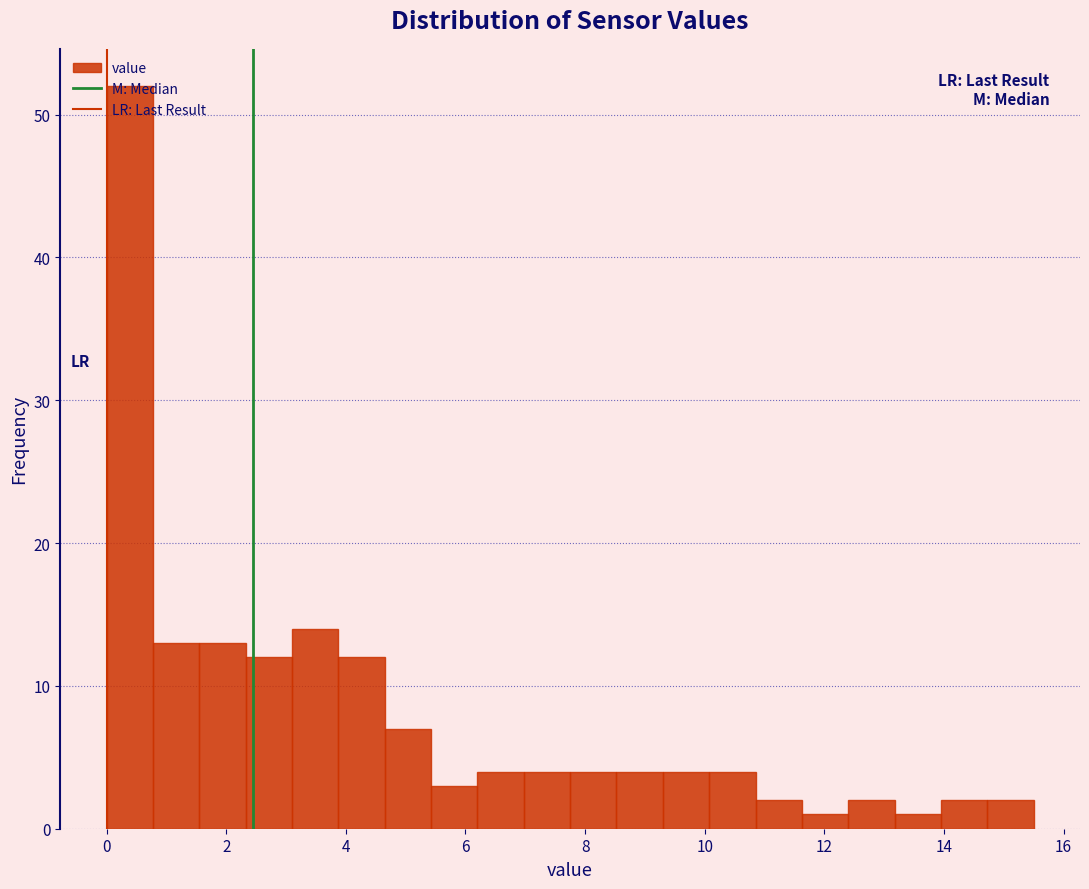

Read against the x-axis, roughly where is the centre of the tallest bar?

0.4